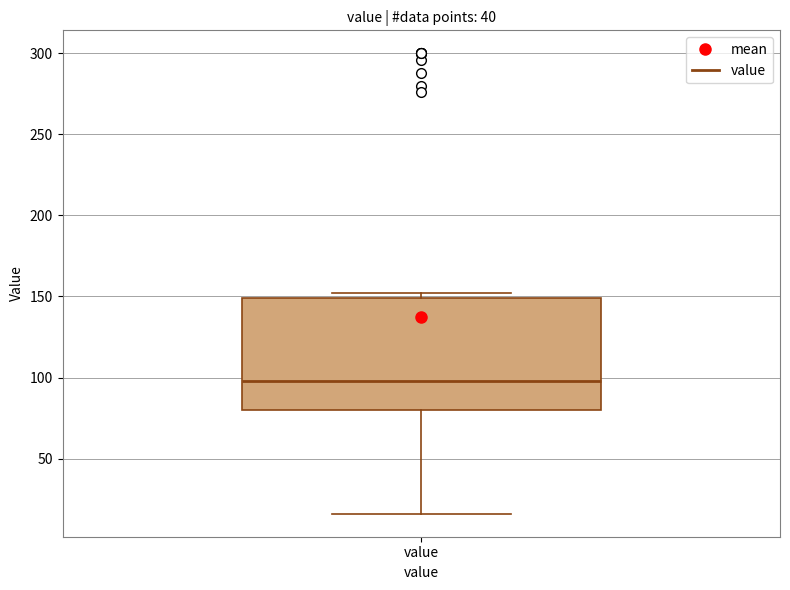

Read this box plot against the y-axis: the position of the median line, the range covered by the box, and the ends of both whiskers. The values are not printed on the chart, so give them approximately, as read against the axis.

median 100, box 80 to 150, whiskers 15 to 150 (just above the box's upper edge)